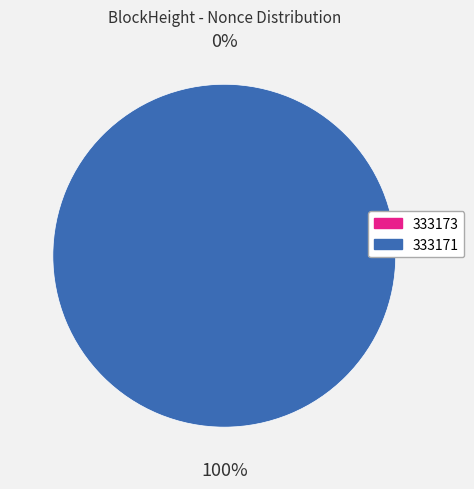

Count the number of slices in the pie.

2